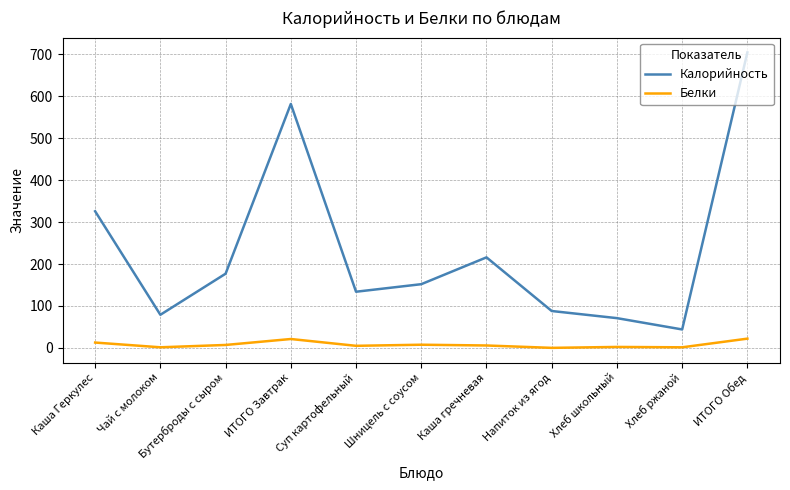

At which label does Калорийность first exceed 152?

Каша Геркулес